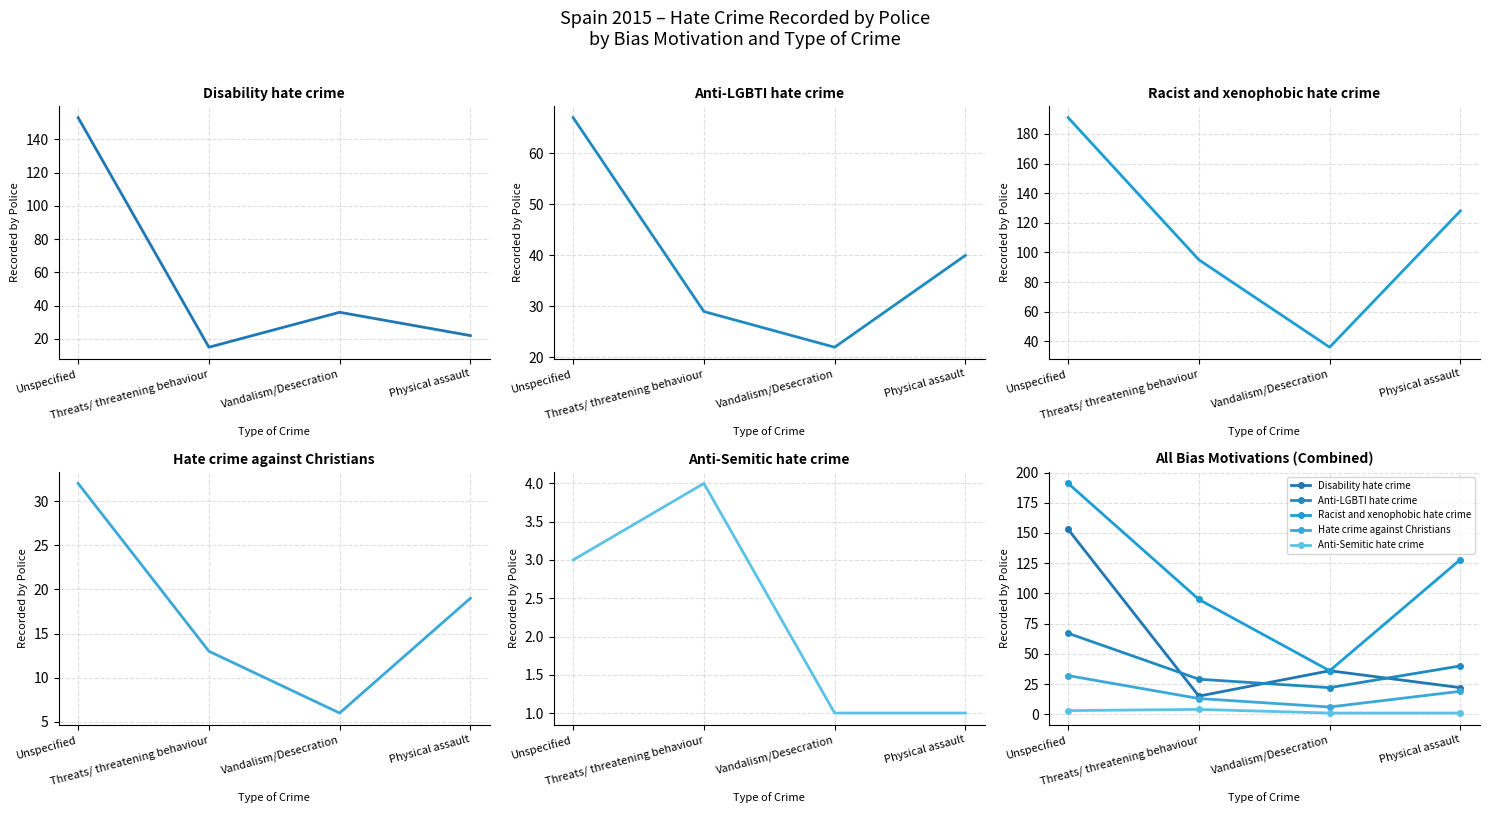

Reading left to right, extract all data points from this chart.

Disability hate crime: 153	15	36	22
Anti-LGBTI hate crime: 67	29	22	40
Racist and xenophobic hate crime: 191	95	36	128
Hate crime against Christians: 32	13	6	19
Anti-Semitic hate crime: 3	4	1	1